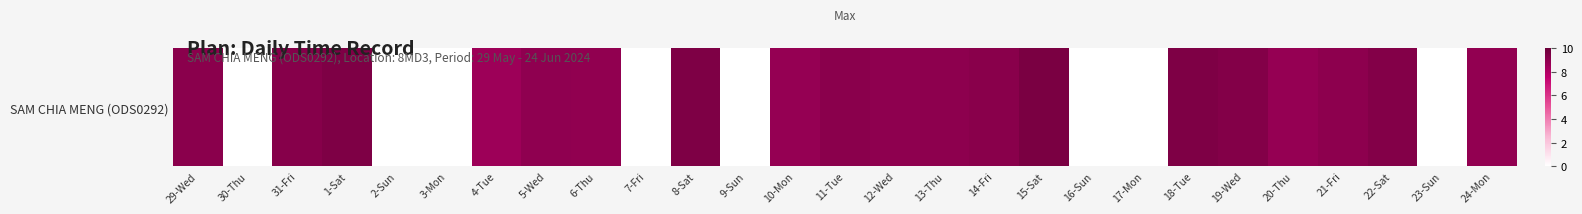

List the labels in order of value, smallest first.

30-Thu, 2-Sun, 3-Mon, 7-Fri, 9-Sun, 16-Sun, 17-Mon, 23-Sun, 4-Tue, 20-Thu, 10-Mon, 24-Mon, 6-Thu, 5-Wed, 12-Wed, 13-Thu, 21-Fri, 11-Tue, 29-Wed, 14-Fri, 31-Fri, 22-Sat, 19-Wed, 1-Sat, 8-Sat, 18-Tue, 15-Sat